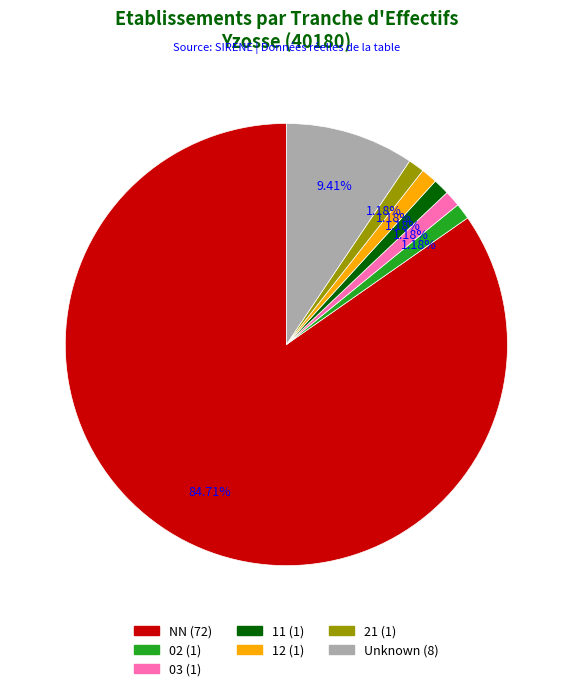

Does any single category account for the majority?

Yes